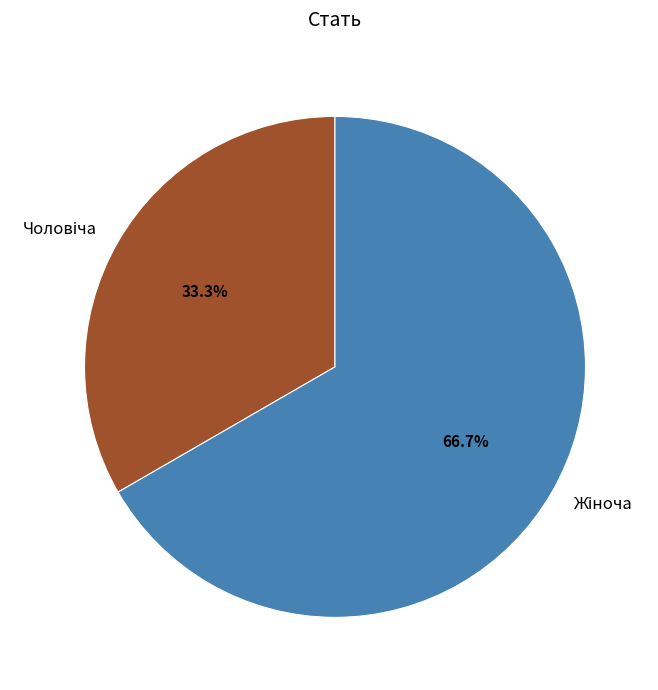

Is there any slice that represents more than half of the pie?

Yes